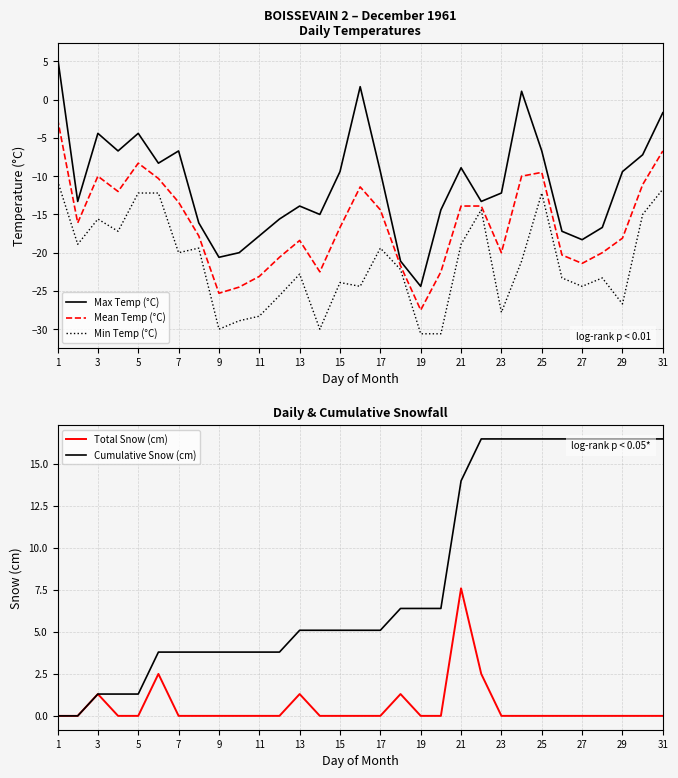

True or false: Total Snow (cm) and Min Temp (°C) cross at least once.

False